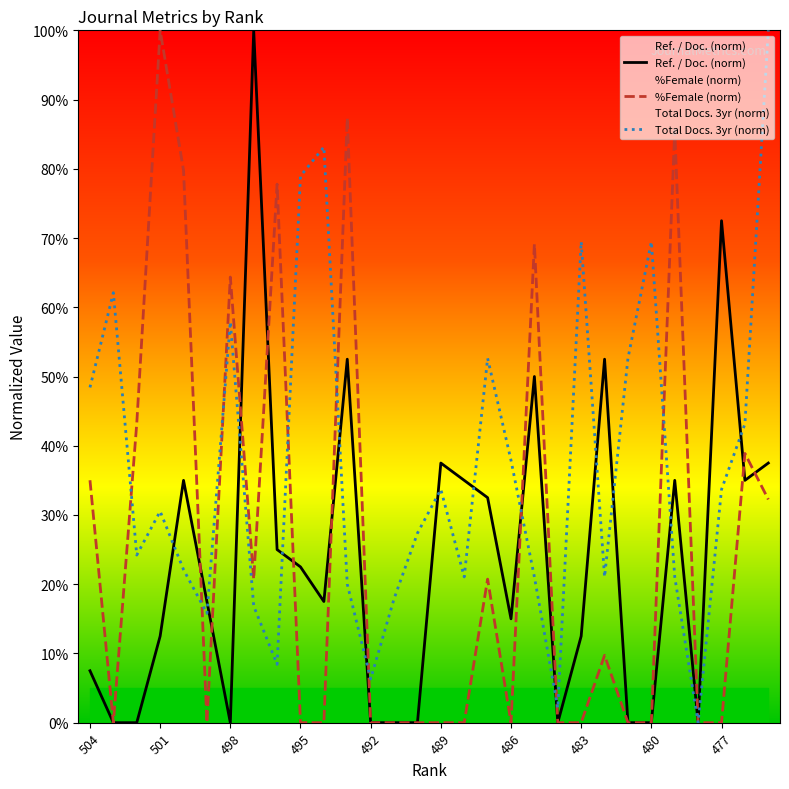

Is it true that Total Docs. 3yr (norm) equals 46.2 at 501?

False